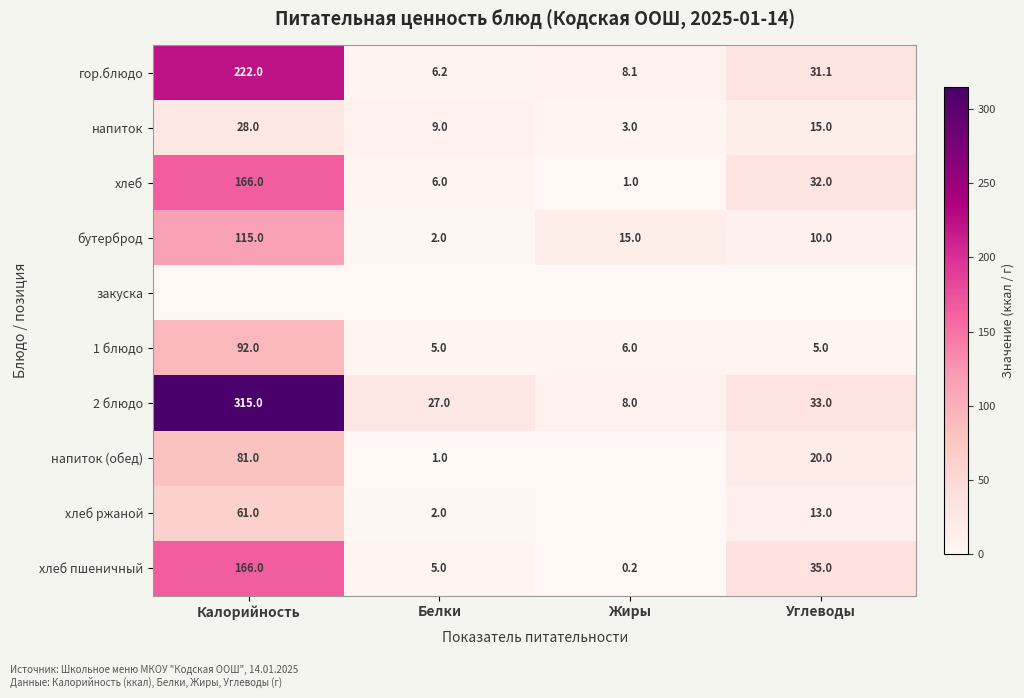

Rank the categories by напиток value from highest to lowest.

Калорийность, Углеводы, Белки, Жиры